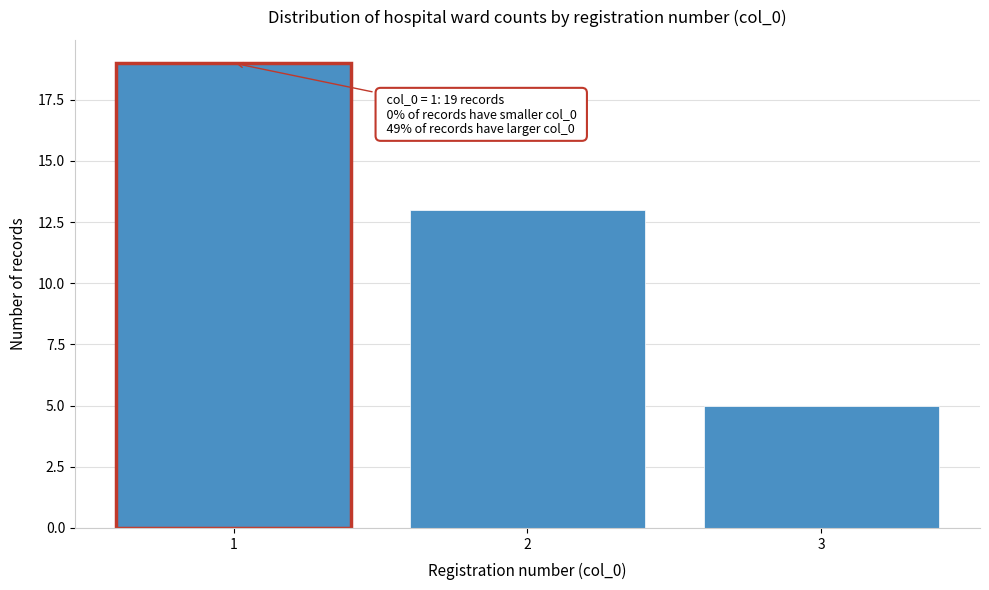

Reading left to right, what are all the values shown in this chart?

19	13	5